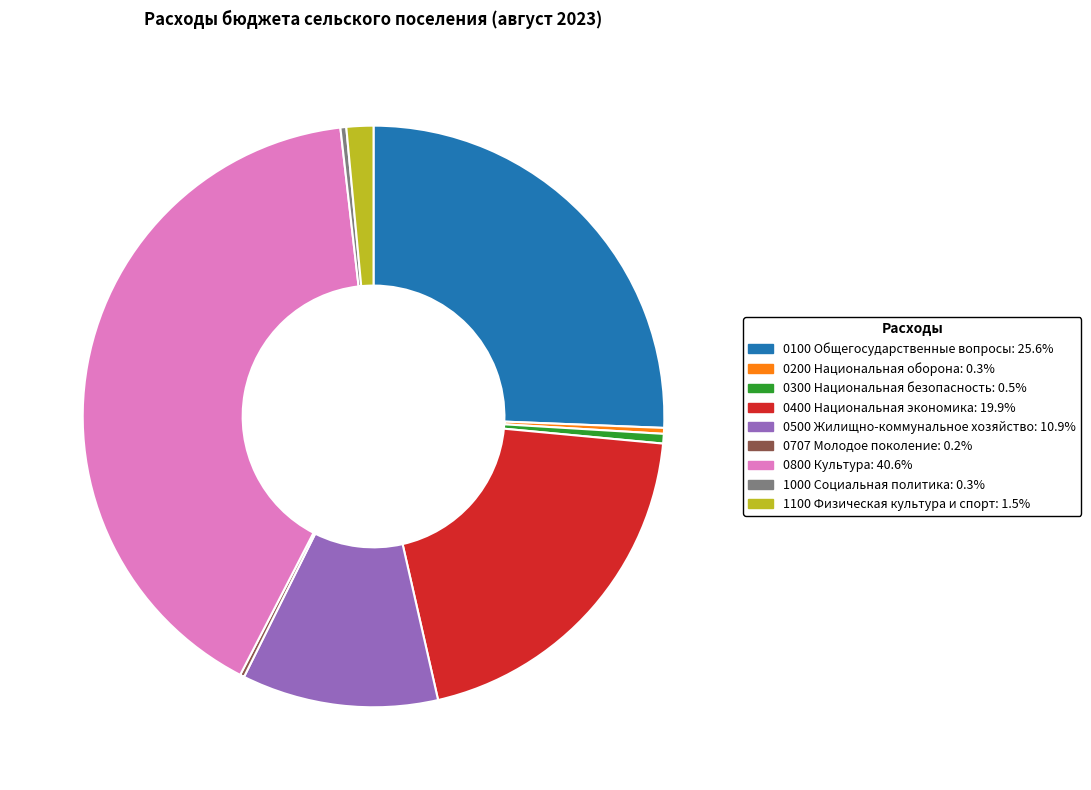

What is the largest slice in the pie chart?

0800 Культура